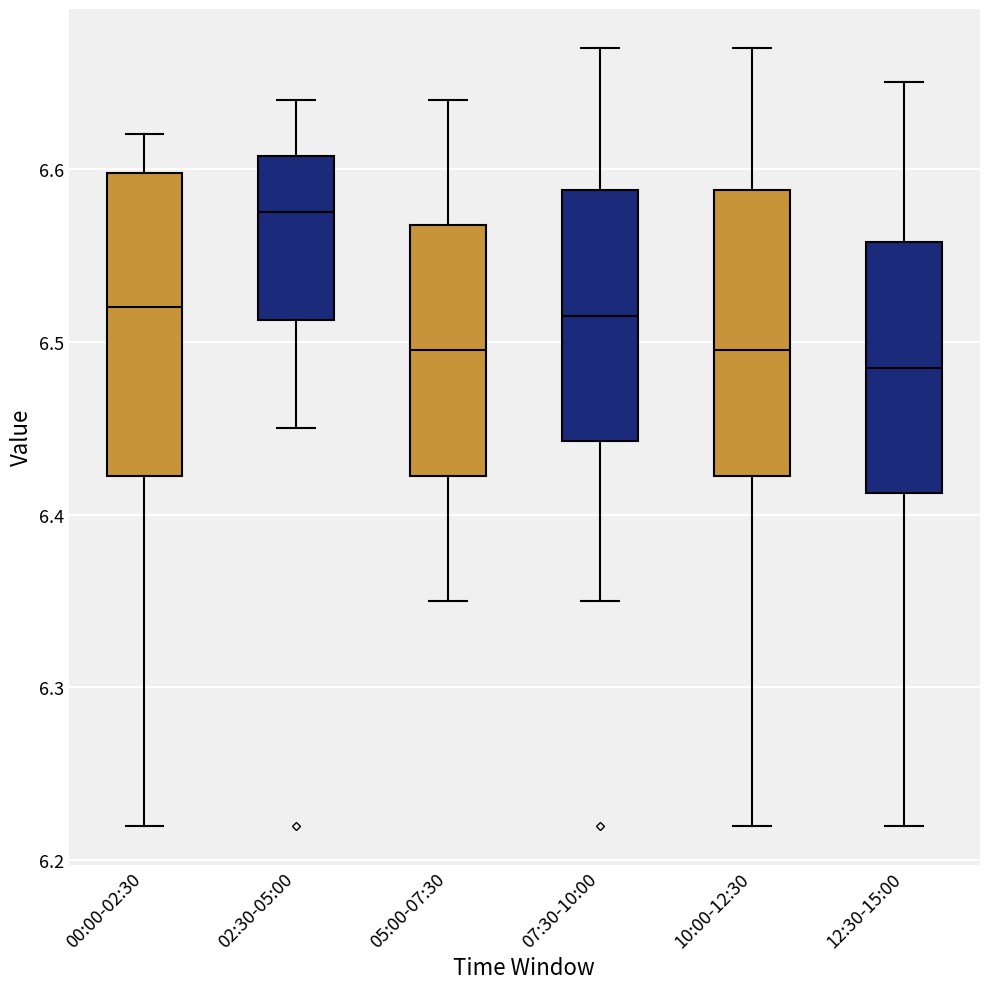

Where is the lower edge of the box for 00:00-02:30 on the y-axis? The values are not printed on the chart, so give them approximately, as read against the axis.

6.42